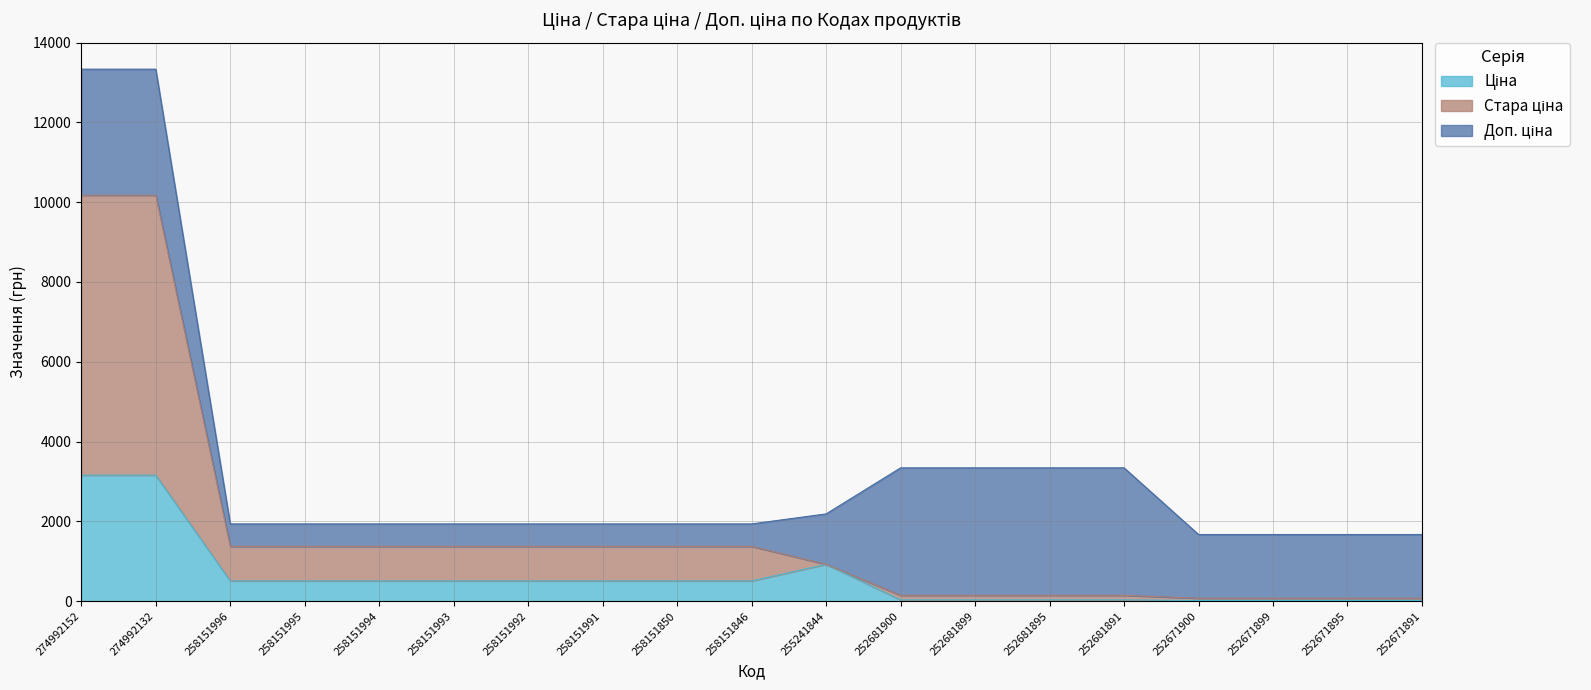

True or false: Ціна and Стара ціна intersect in this chart.

False